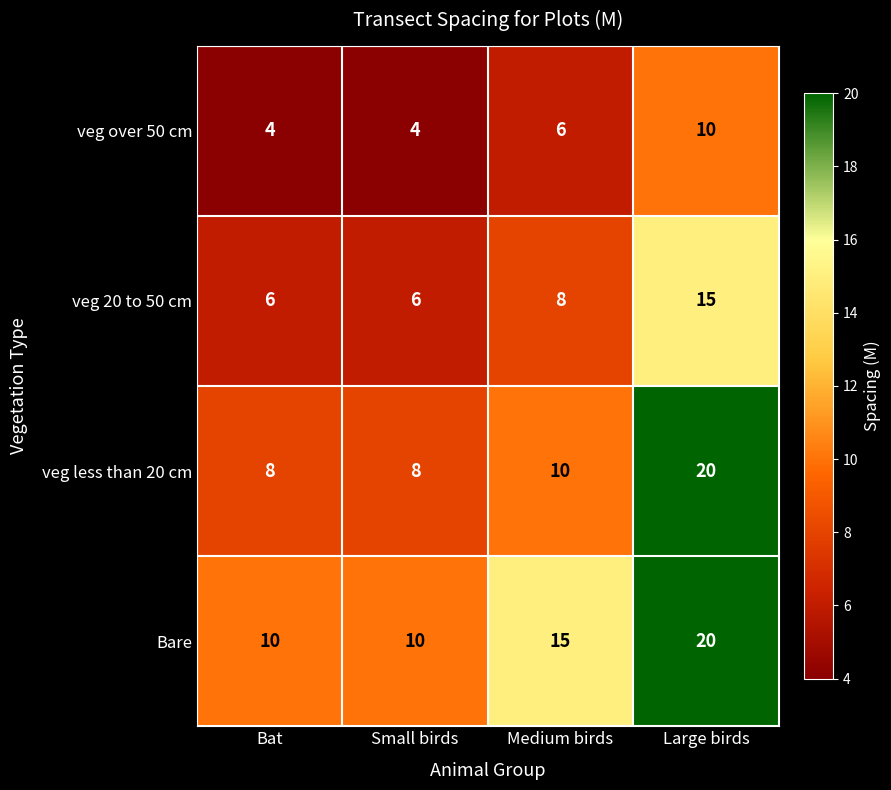

What value does the veg less than 20 cm series have at Bat?

8